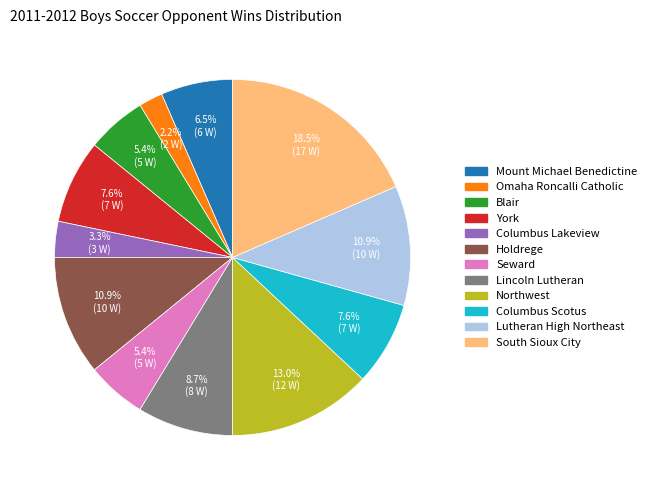

How many slices are in this pie chart?

12